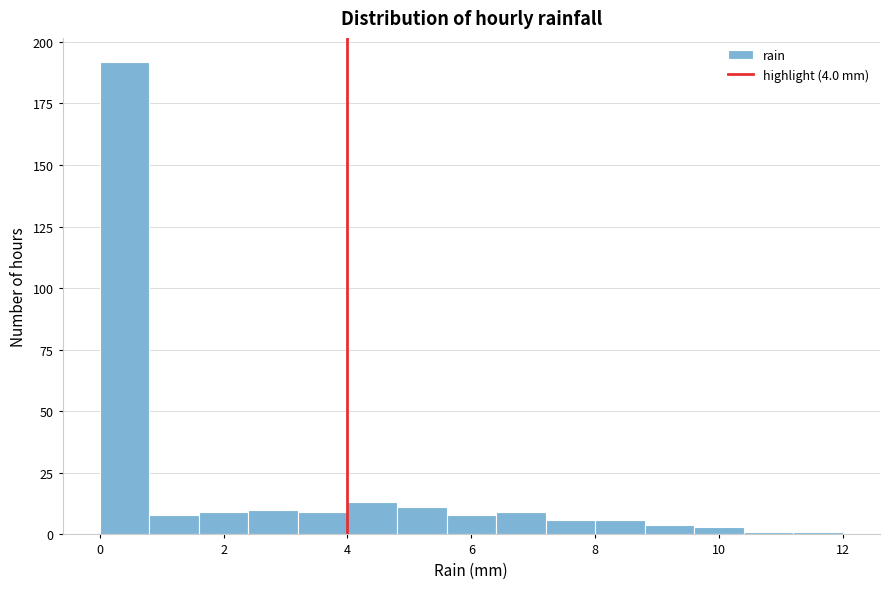

Over which range of the x-axis is the bar tallest?

0.0 to 0.8